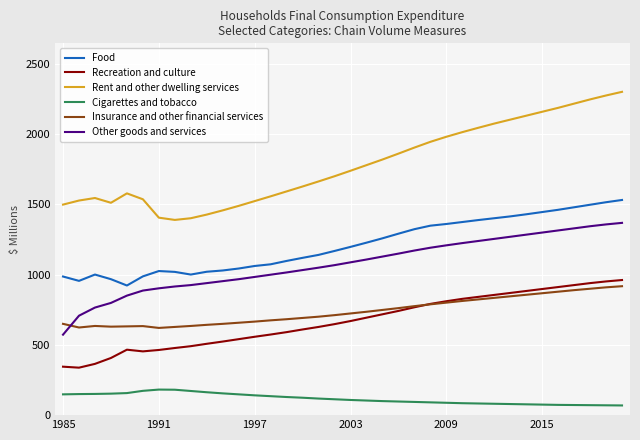

What is the minimum value shown in the chart?

69